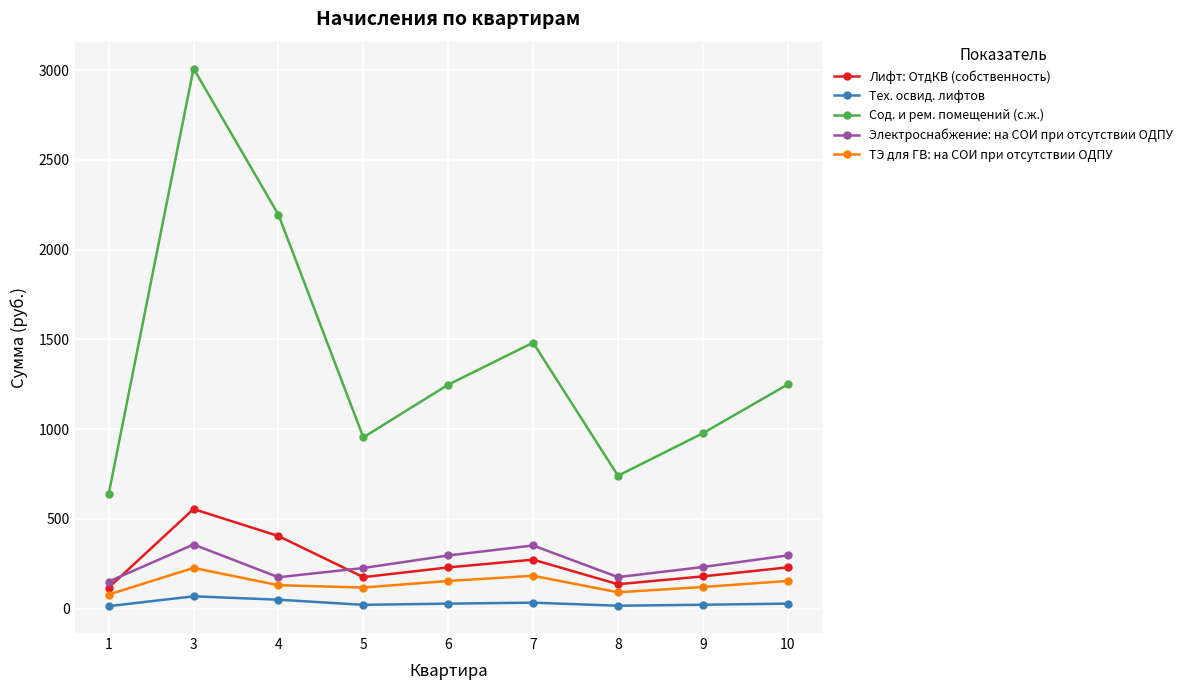

What are all the series names shown in the legend?

Лифт: ОтдКВ (собственность), Тех. освид. лифтов, Сод. и рем. помещений (с.ж.), Электроснабжение: на СОИ при отсутствии ОДПУ, ТЭ для ГВ: на СОИ при отсутствии ОДПУ